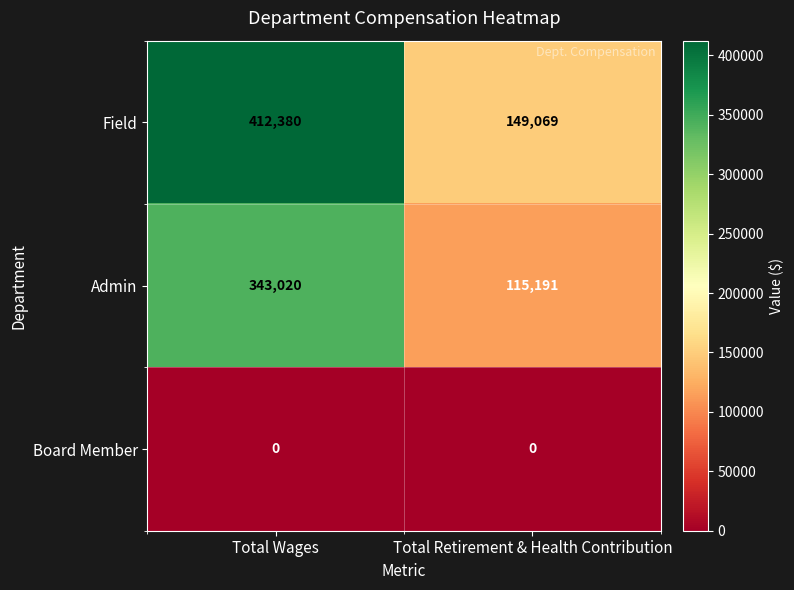

Rank the series by their maximum value, from lowest to highest.

Board Member, Admin, Field